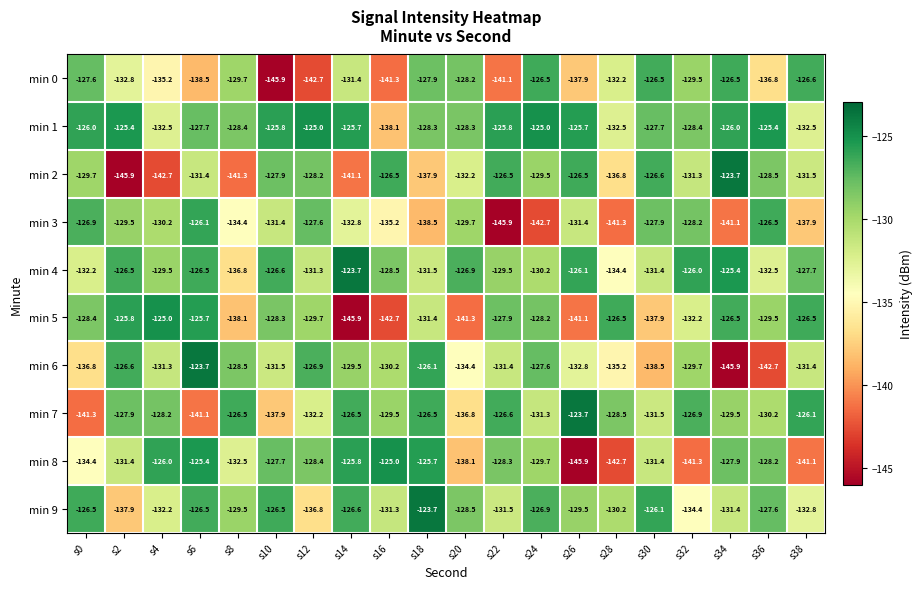

Which series has the largest total across all categories?

min 1